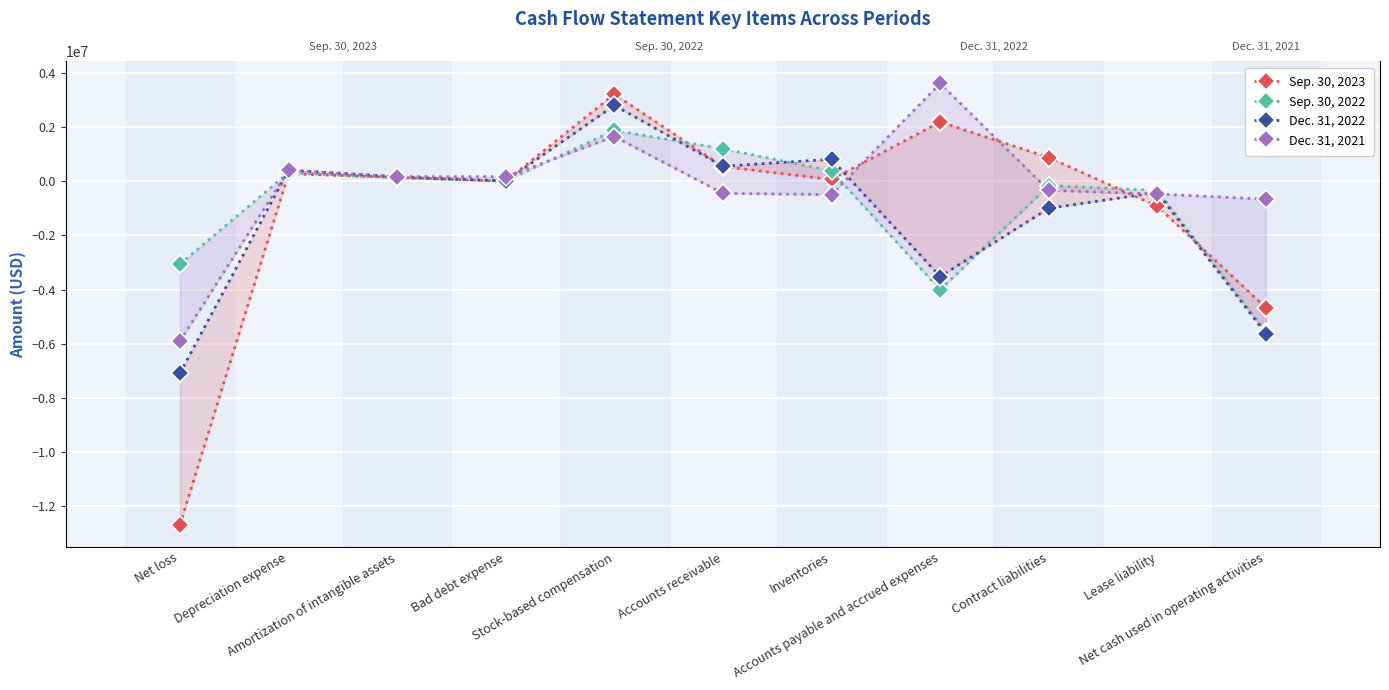

What is the smallest value displayed?

-12683098